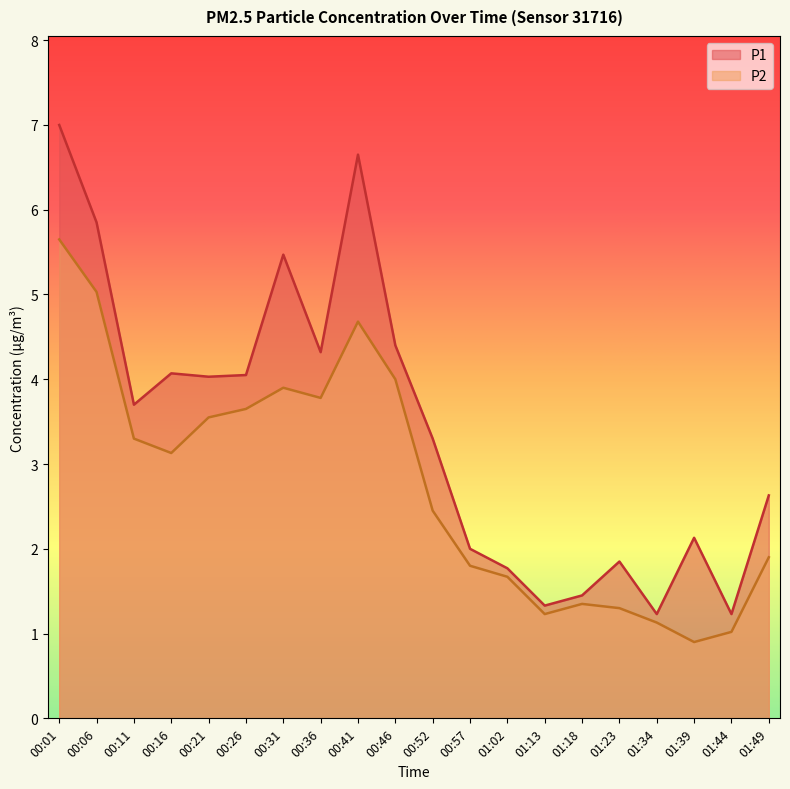

What is the total value across all series at 01:44?

2.2